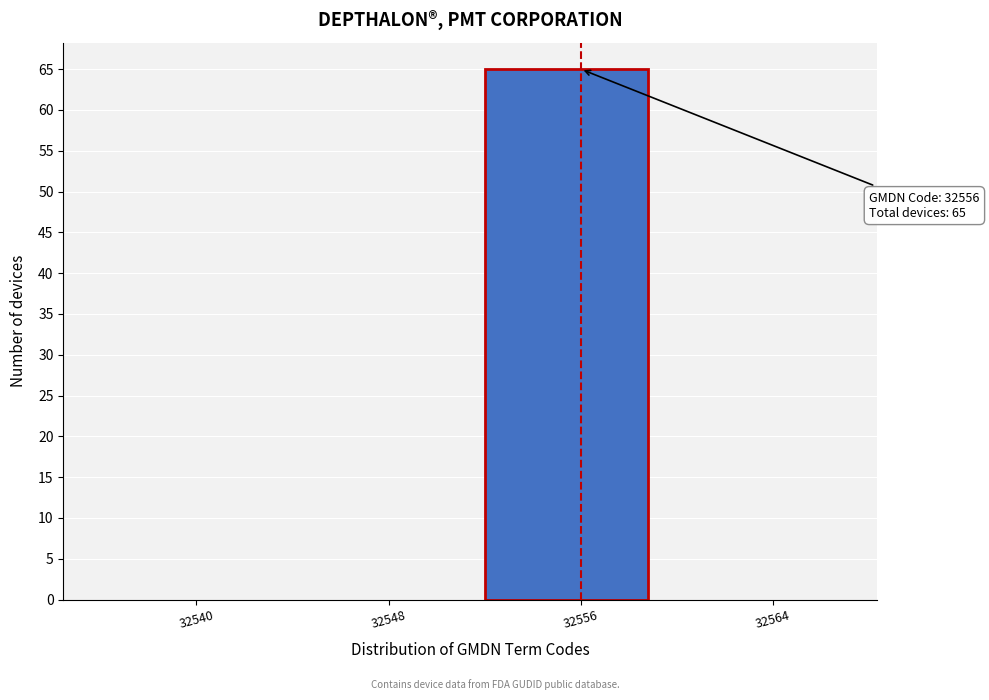

Reading left to right, what are all the values shown in this chart?

32540=0	32548=0	32556=65	32564=0